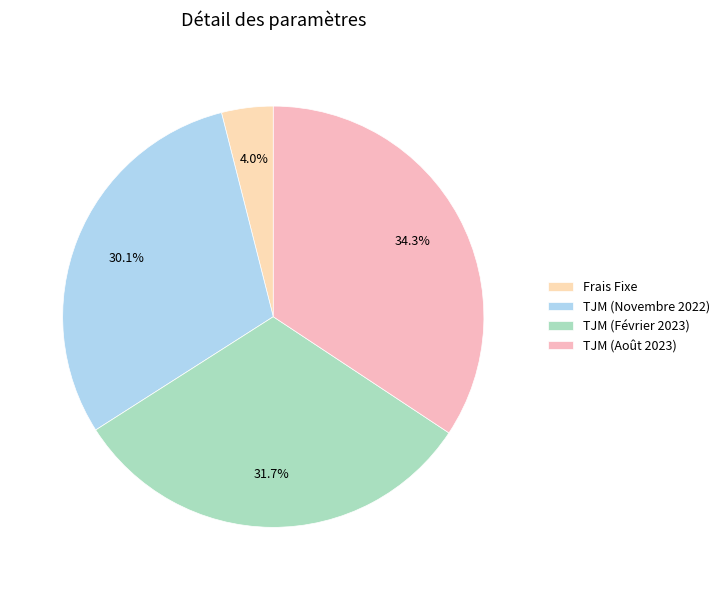

To the nearest percent, what is the combined percentage of Frais Fixe and TJM (Août 2023)?

38%